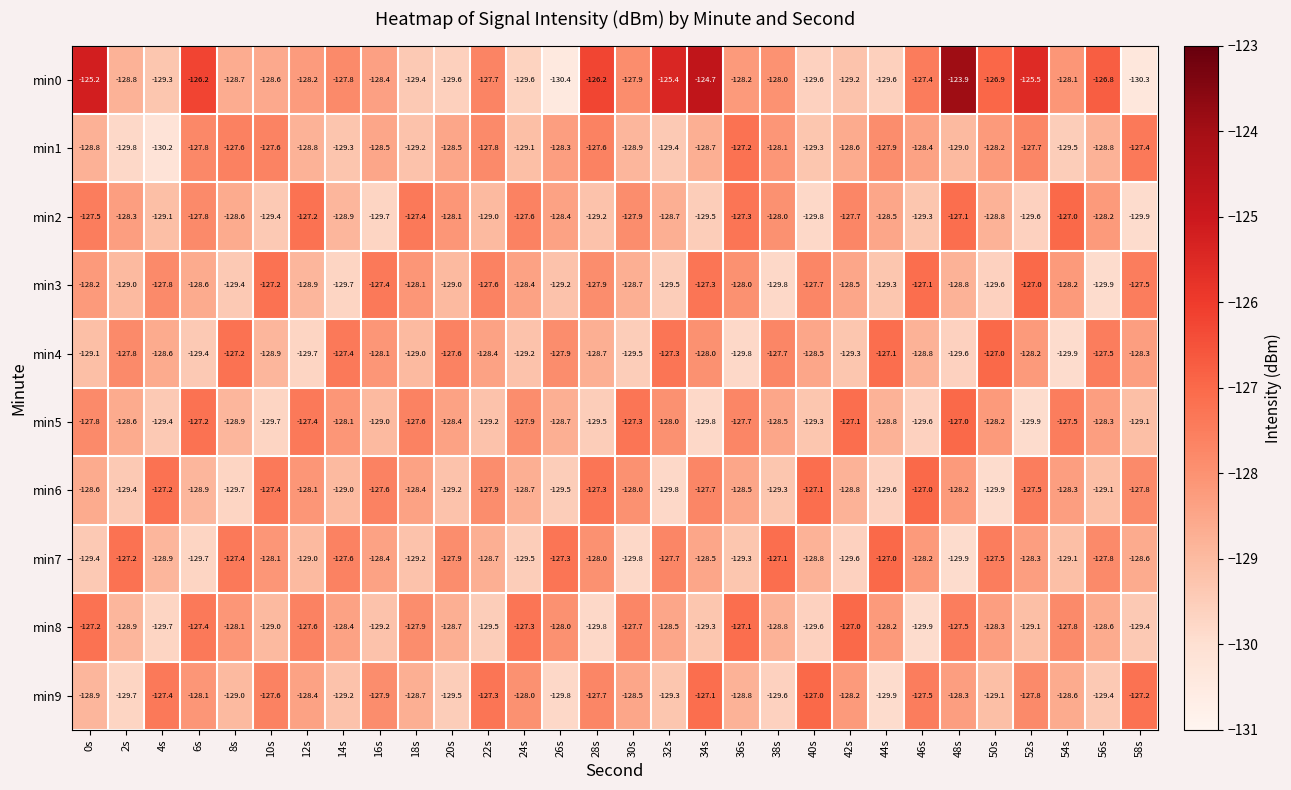

Which series has the largest range (max minus min)?

min0